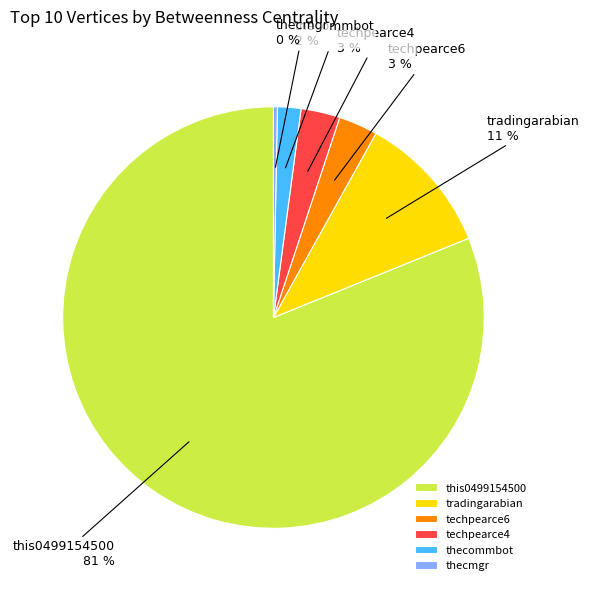

Between techpearce6 and thecommbot, which is larger?

techpearce6